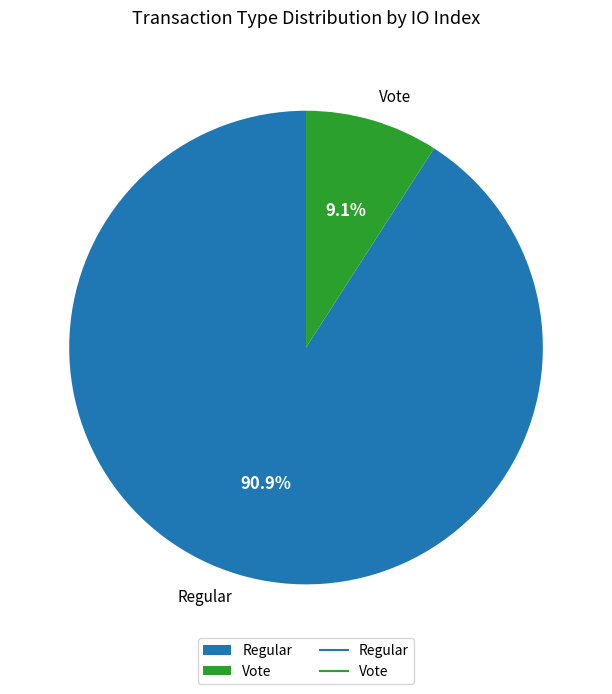

What portion of the pie excludes Vote?

90.9%